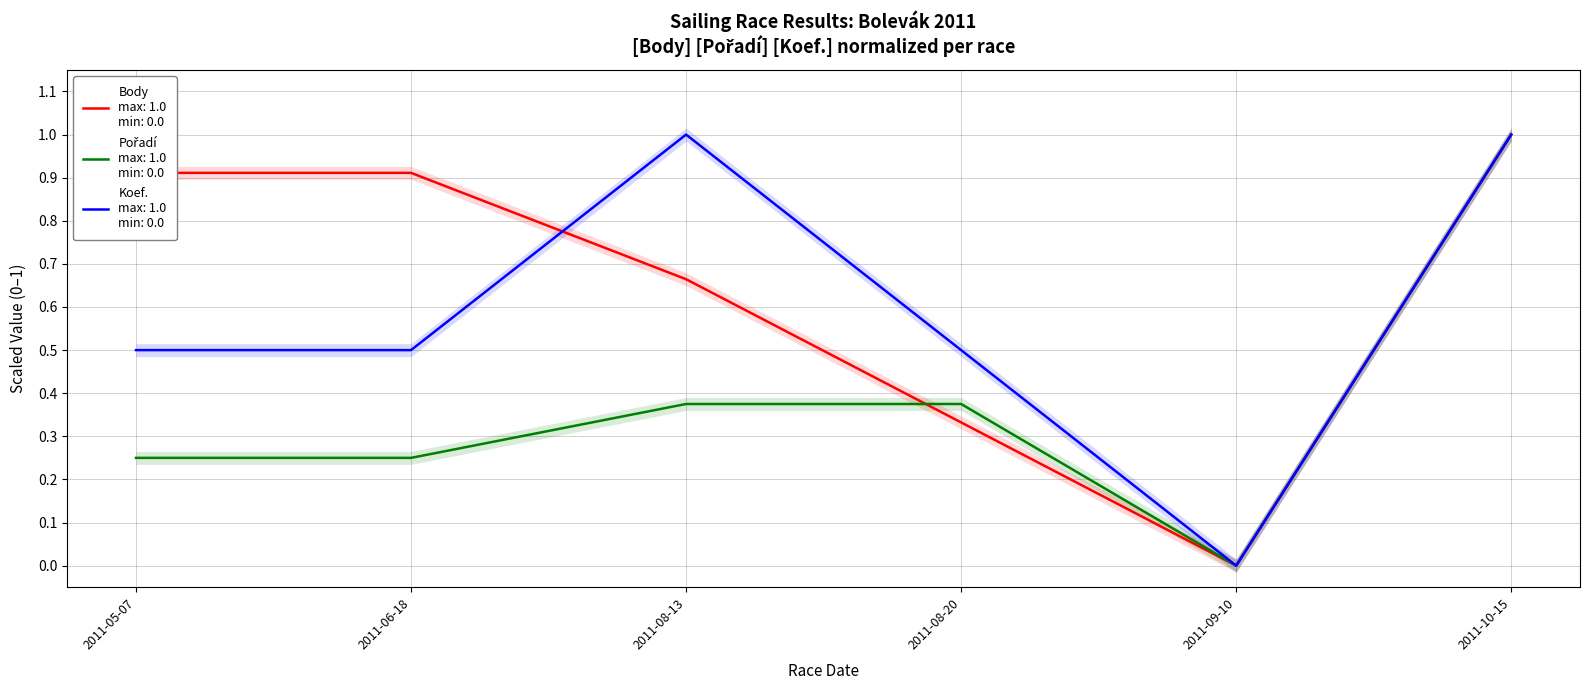

Which category has the lowest value in the Koef. series?

2011-09-10